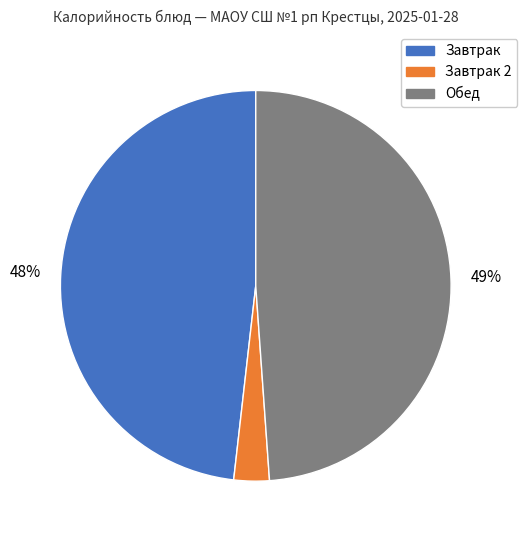

Which has a higher value, Обед or Завтрак?

Обед